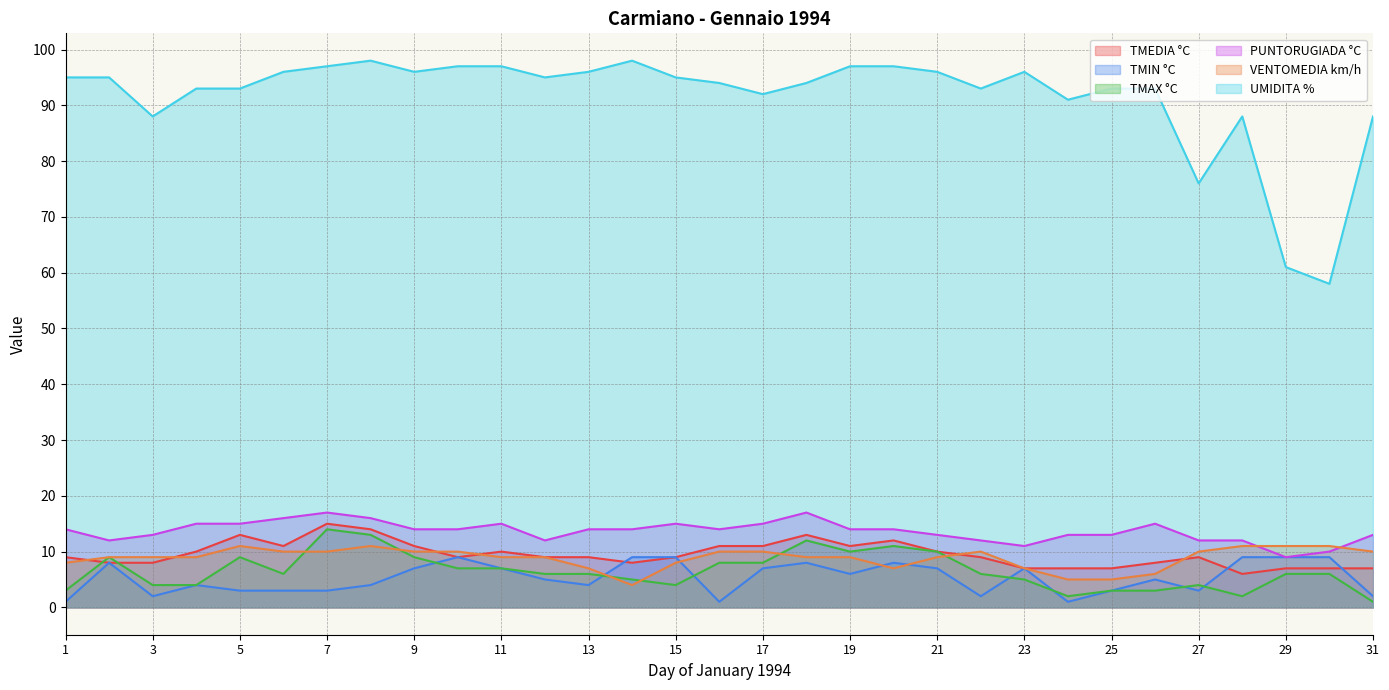

After their last crossing, which series has the higher values: TMIN °C or TMAX °C?

TMIN °C